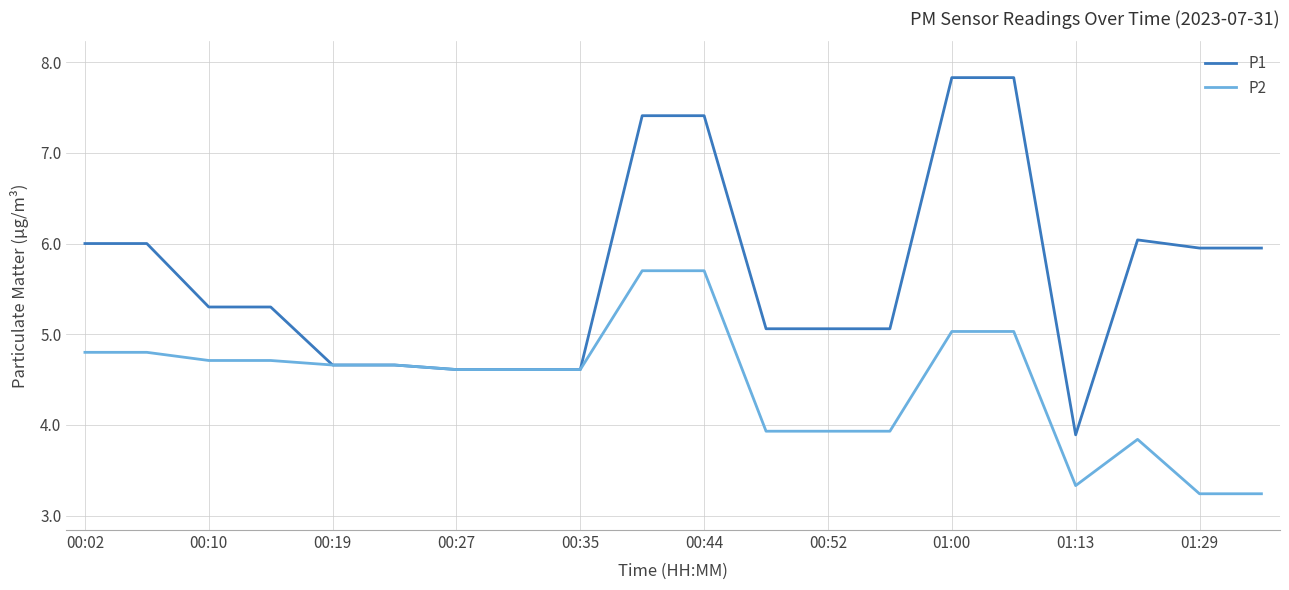

Reading left to right, what are all the values shown in this chart?

P1: 6.0	6.0	5.3	5.3	4.7	4.7	4.6	4.6	4.6	7.4	7.4	5.1	5.1	5.1	7.8	7.8	3.9	6.0	6.0	6.0
P2: 4.8	4.8	4.7	4.7	4.7	4.7	4.6	4.6	4.6	5.7	5.7	3.9	3.9	3.9	5.0	5.0	3.3	3.8	3.2	3.2